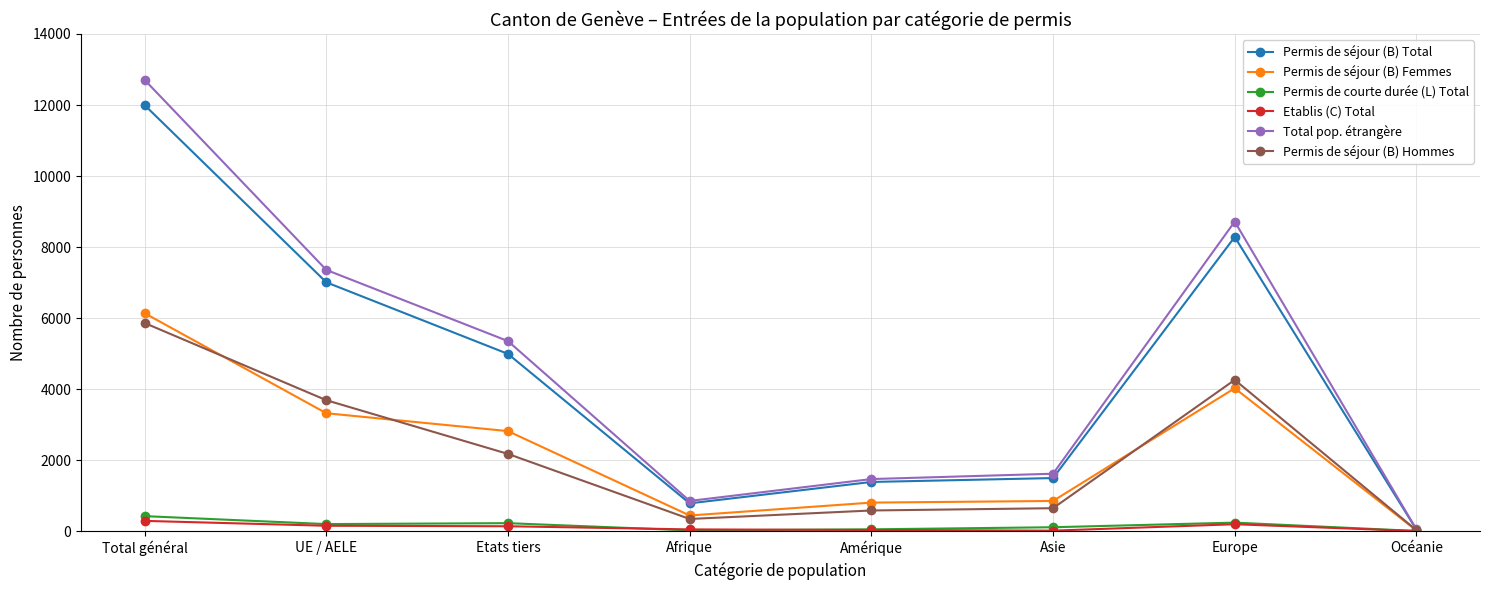

What is the average value of the Etablis (C) Total series?

108